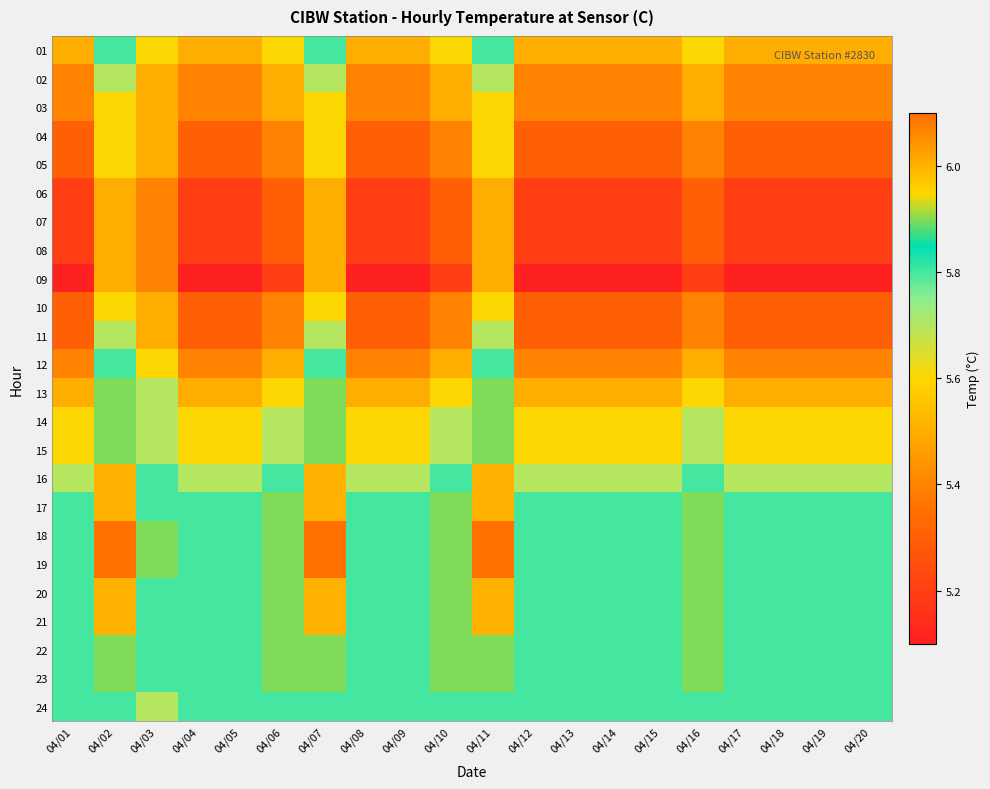

List the series in order of their peak value, lowest first.

06, 07, 08, 09, 03, 04, 05, 10, 02, 11, 01, 12, 24, 13, 14, 15, 22, 23, 16, 17, 20, 21, 18, 19